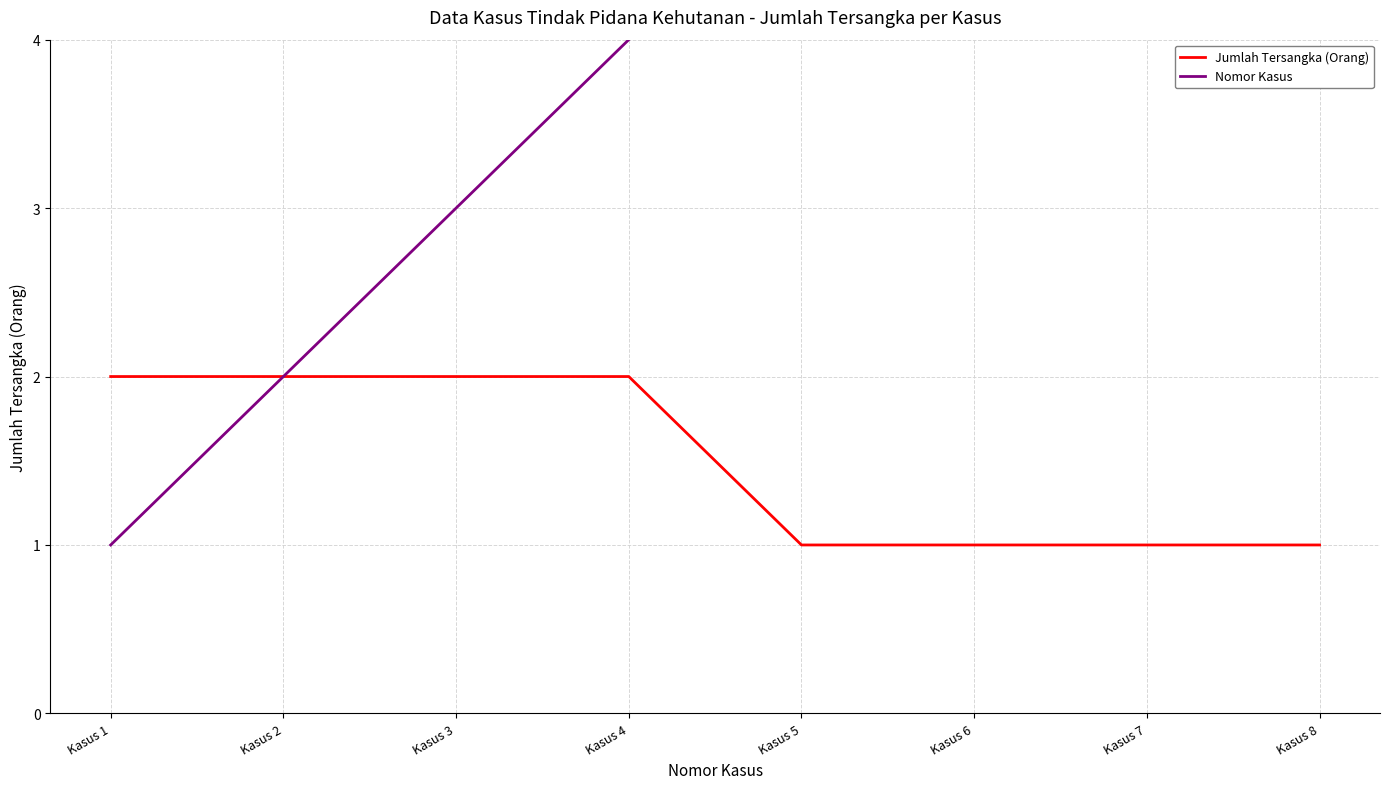

Is it true that Nomor Kasus equals 7 at Kasus 7?

True